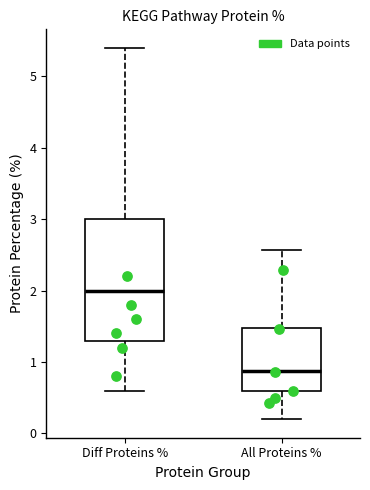

Where does the median line of the box for All Proteins % sit on the y-axis? The values are not printed on the chart, so give them approximately, as read against the axis.

0.9